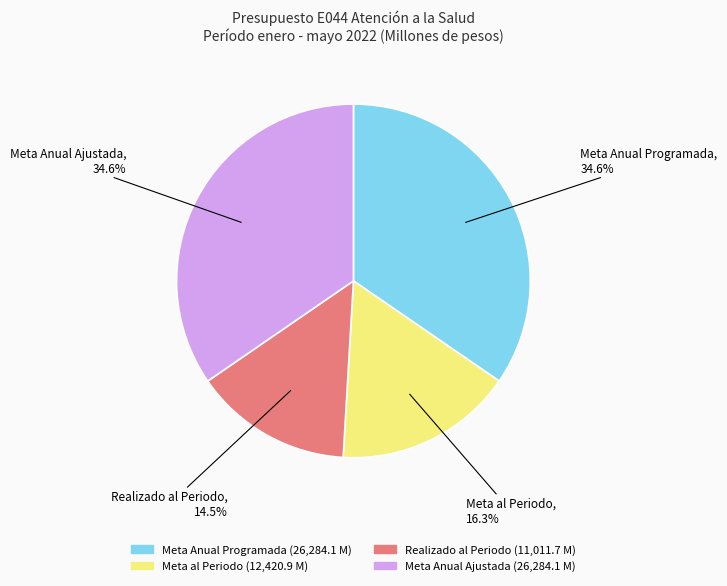

Count the number of slices in the pie.

4